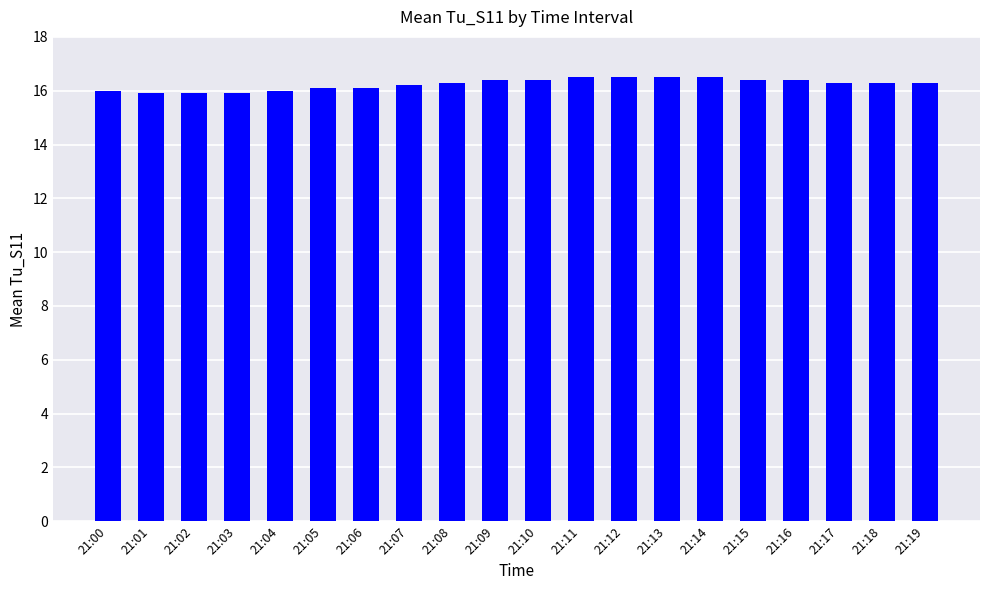

Count the number of data series in this chart.

1